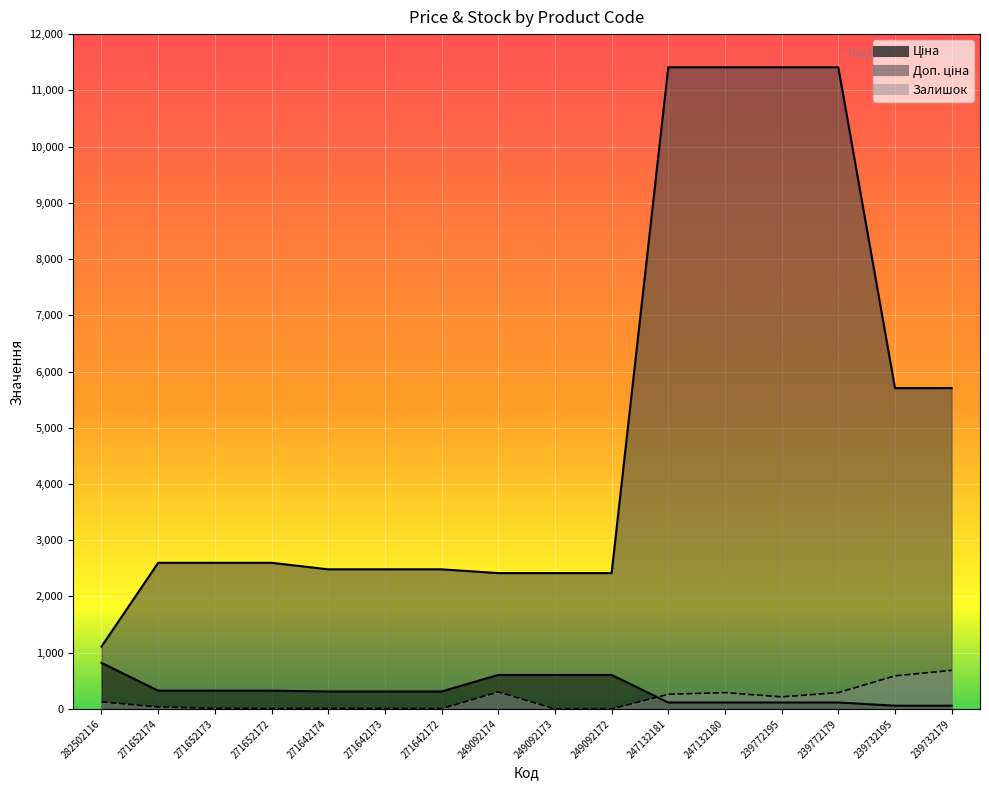

Reading right to left, list all the values displayed in this chart.

Ціна: 239732179=57.0	239732195=57.0	239772179=114.1	239772195=114.1	247132180=114.1	247132181=114.1	249092172=603.7	249092173=603.7	249092174=603.7	271642172=310.3	271642173=310.3	271642174=310.3	271652172=324.8	271652173=324.8	271652174=324.8	282502116=818.5
Доп. ціна: 239732179=5705.0	239732195=5705.0	239772179=11410.0	239772195=11410.0	247132180=11410.0	247132181=11410.0	249092172=2414.8	249092173=2414.8	249092174=2414.8	271642172=2482.4	271642173=2482.4	271642174=2482.4	271652172=2598.3	271652173=2598.3	271652174=2598.3	282502116=1109.2
Залишок: 239732179=686.0	239732195=588.0	239772179=290.0	239772195=214.0	247132180=290.0	247132181=260.0	249092172=0.0	249092173=0.0	249092174=302.0	271642172=4.0	271642173=7.0	271642174=10.0	271652172=4.0	271652173=12.0	271652174=34.0	282502116=125.0